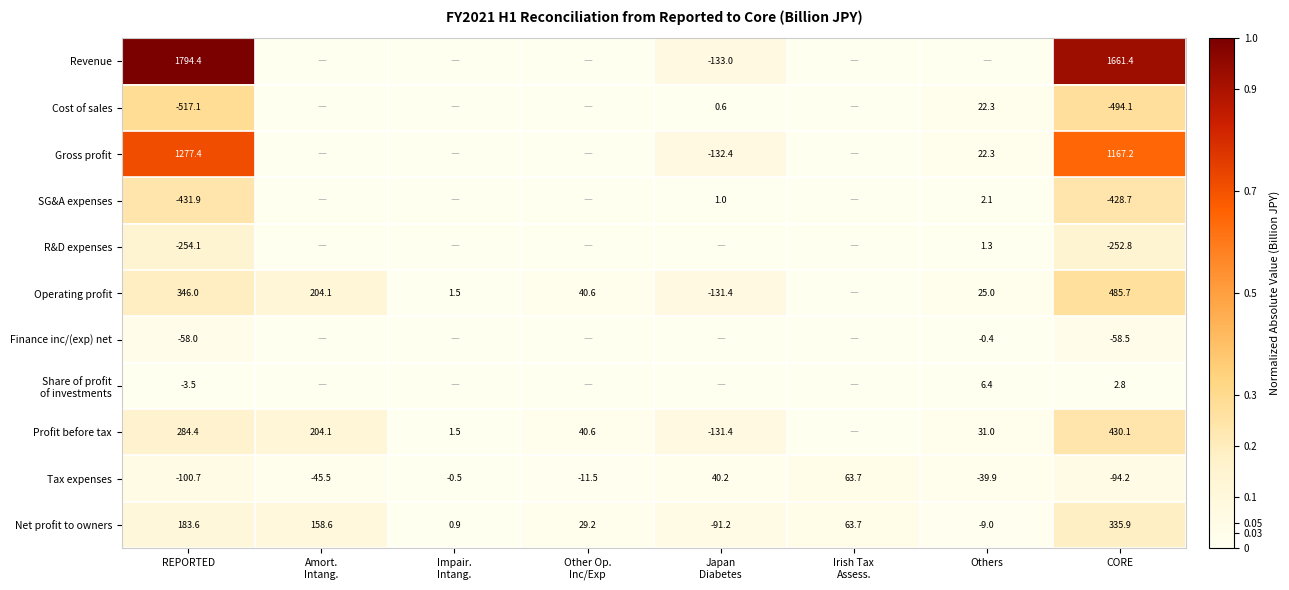

Is it true that SG&A expenses equals 2.1 at Others?

True